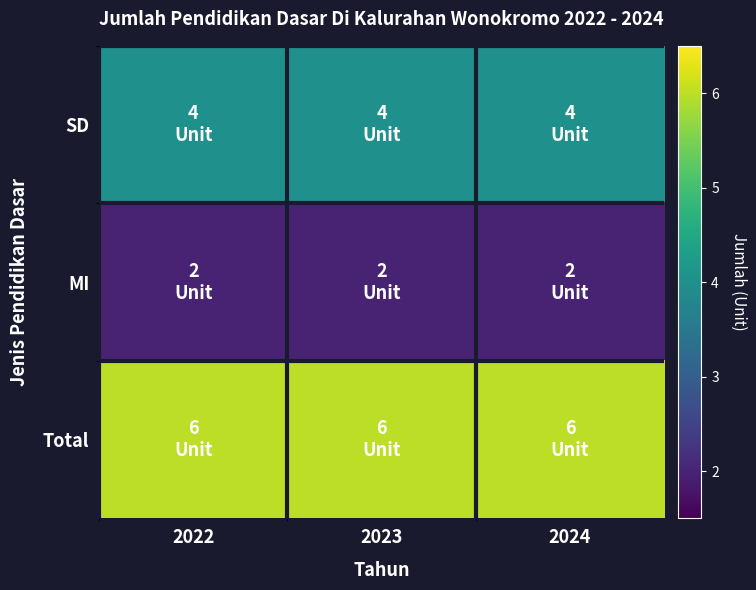

How many distinct data groups are displayed?

3